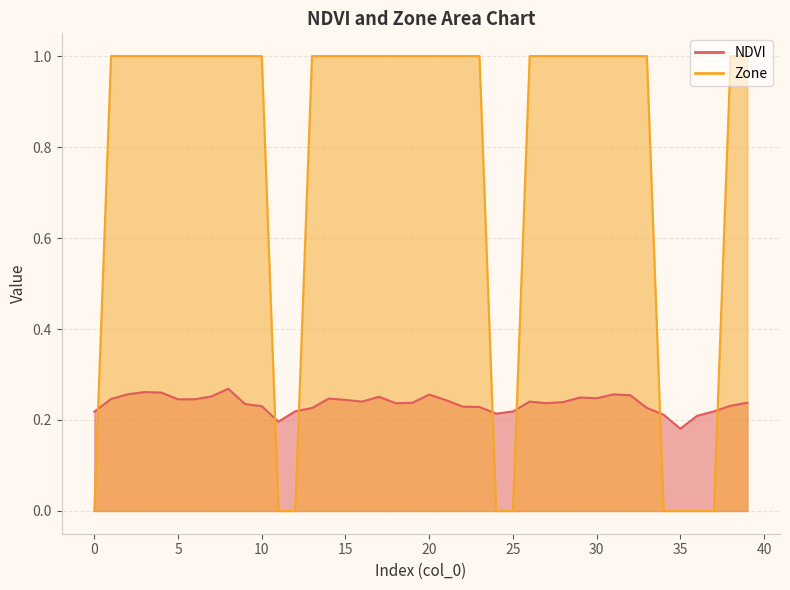

Which has a higher value, 33 or 20?

20